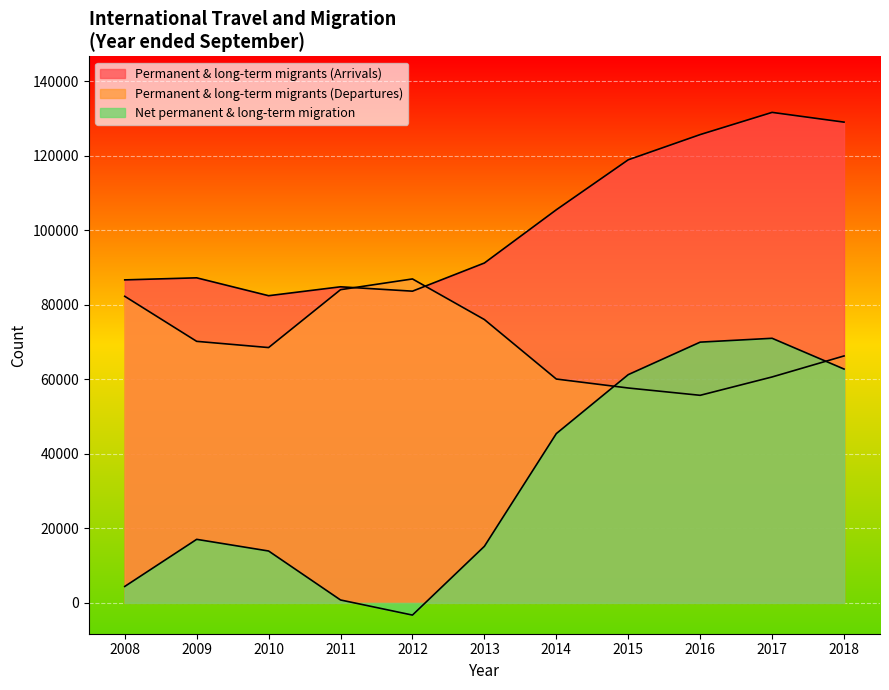

Where is Permanent & long-term migrants (Arrivals) nearest to the value 107005?

2014